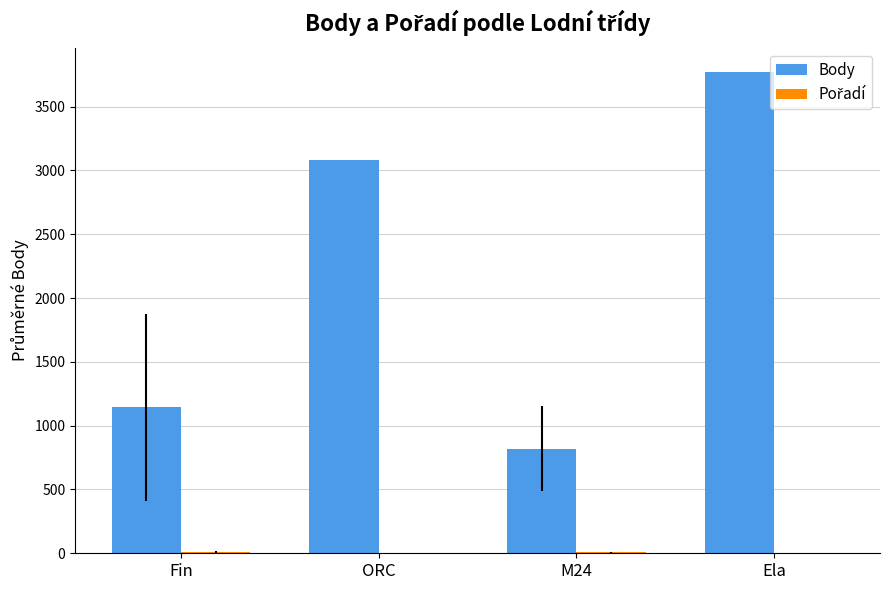

Which series has the largest total across all categories?

Body